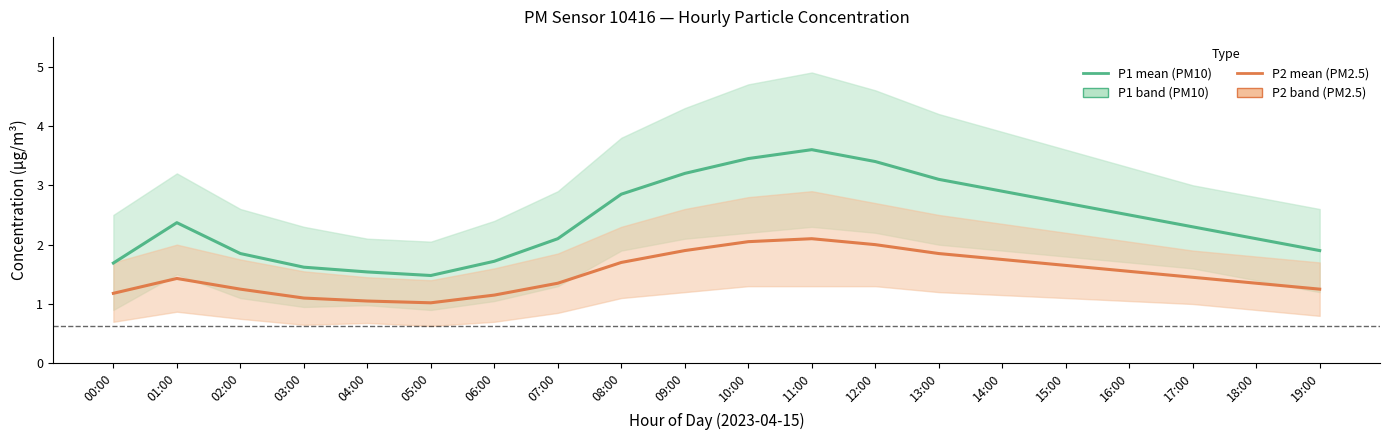

At which label does P1 (PM10) first exceed 2?

01:00